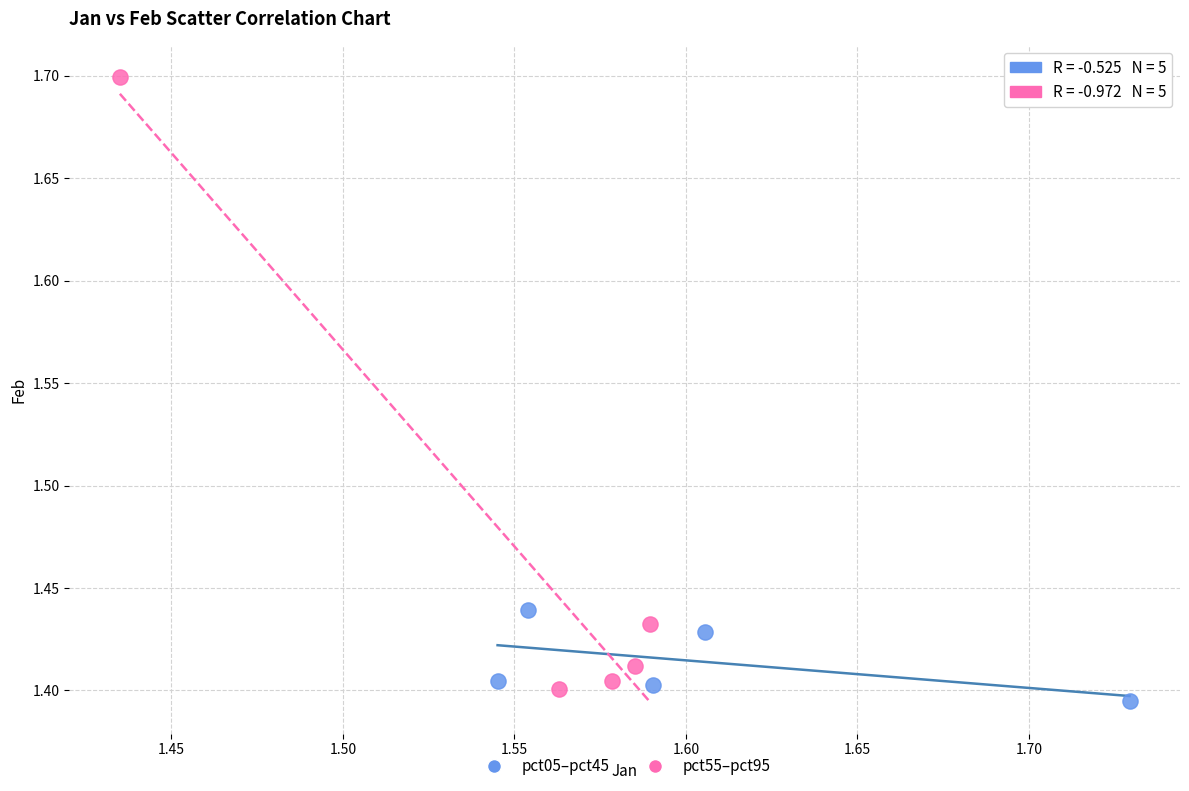

Which series has the largest Y range (max minus min)?

pct55–pct95